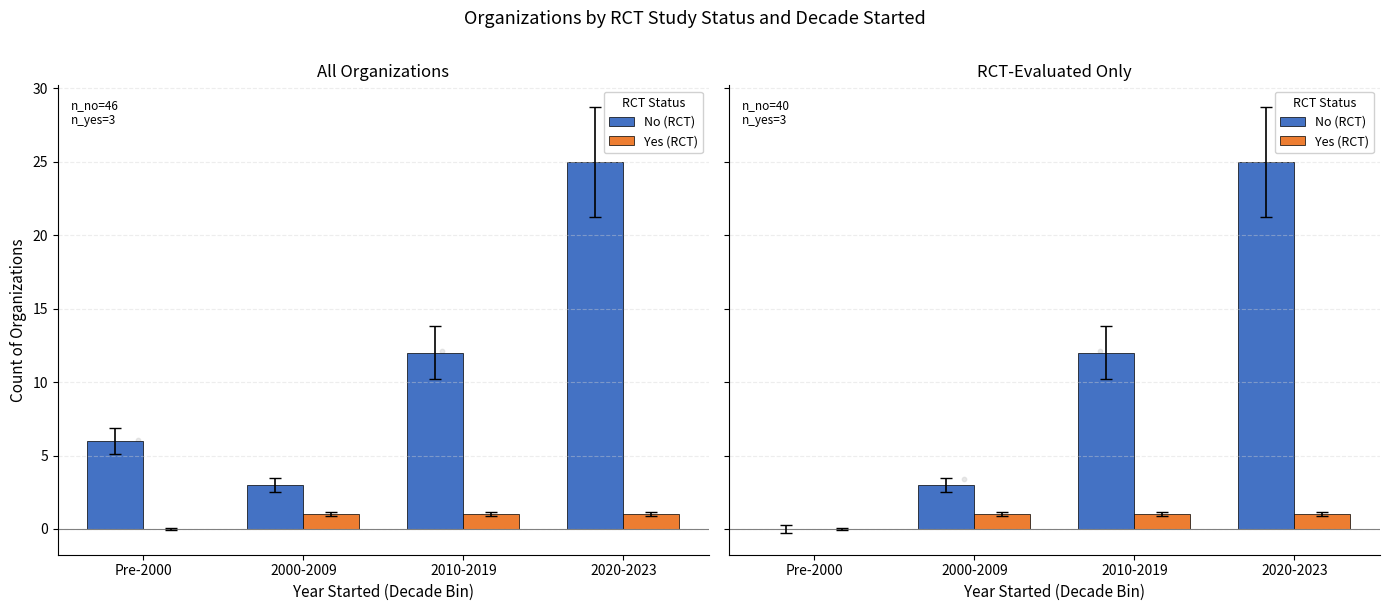

Which series has the largest total across all categories?

No (RCT)